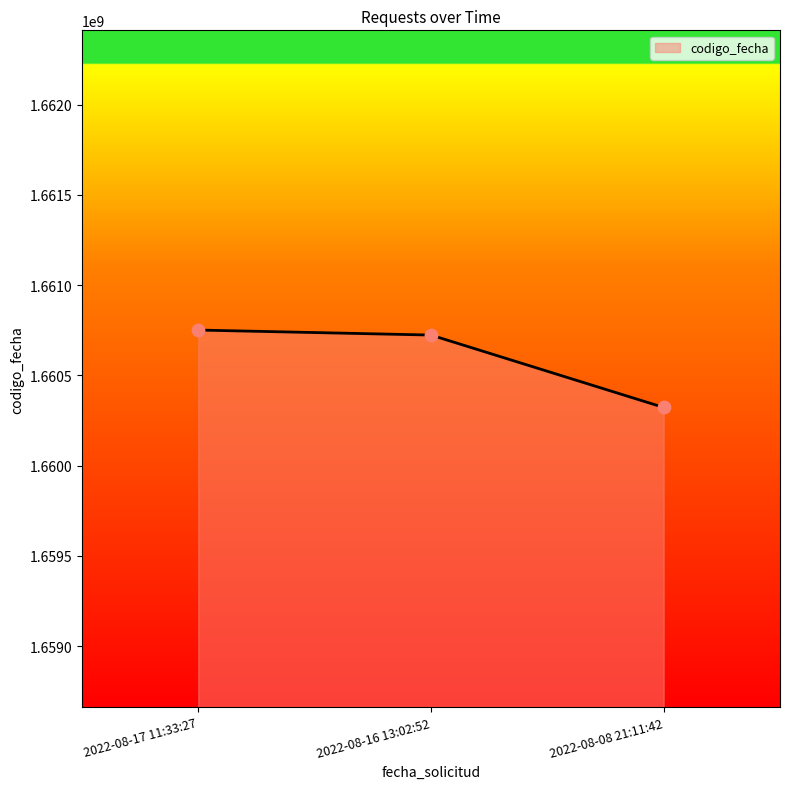

What is the change in value from 2022-08-17 11:33:27 to 2022-08-08 21:11:42?

-428868